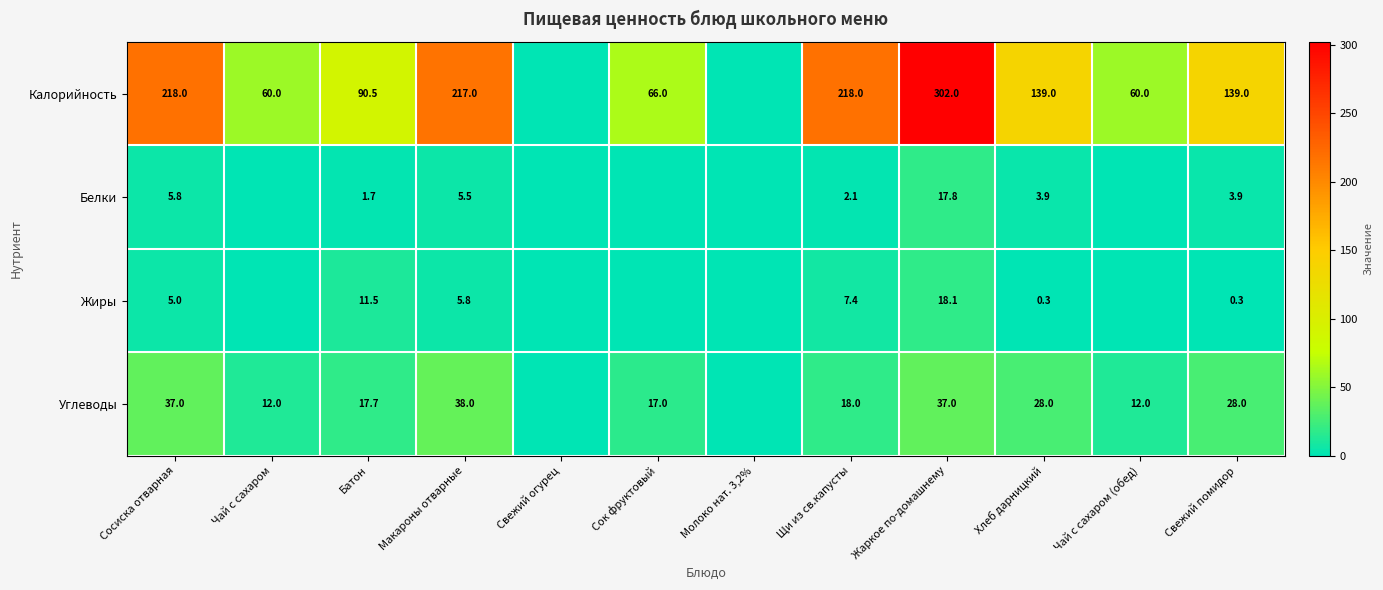

Rank the series at Щи из св.капусты from highest to lowest value.

Калорийность, Углеводы, Жиры, Белки